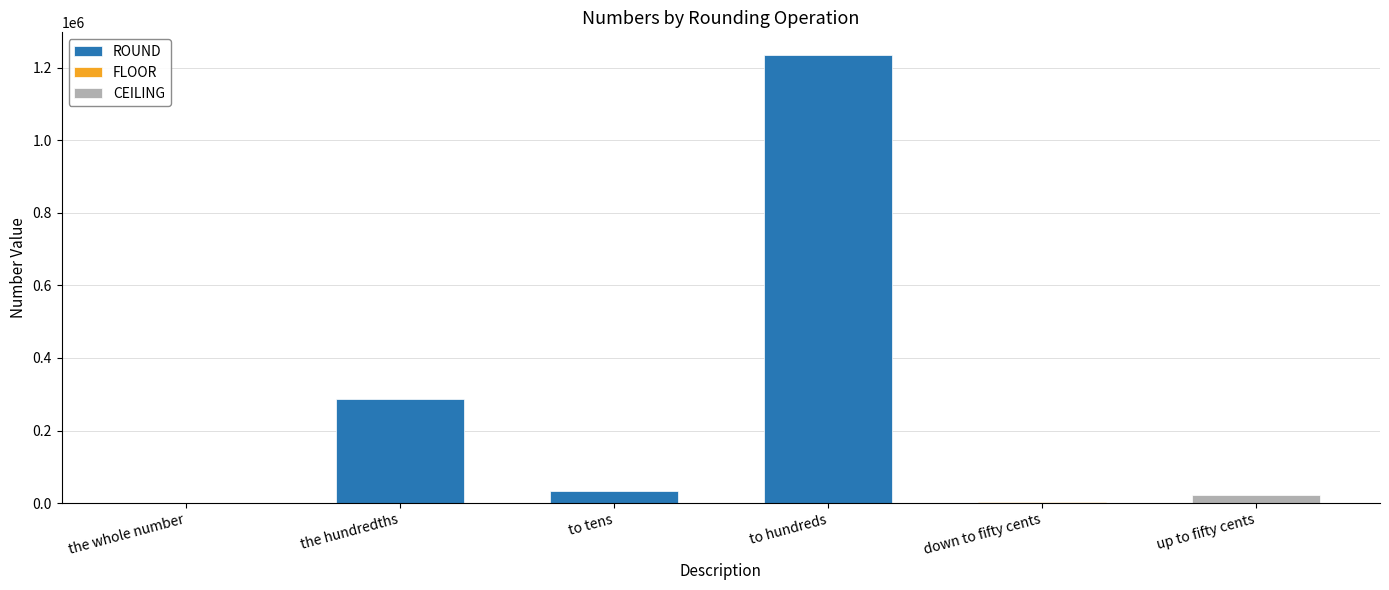

What position from the left is the whole number?

1